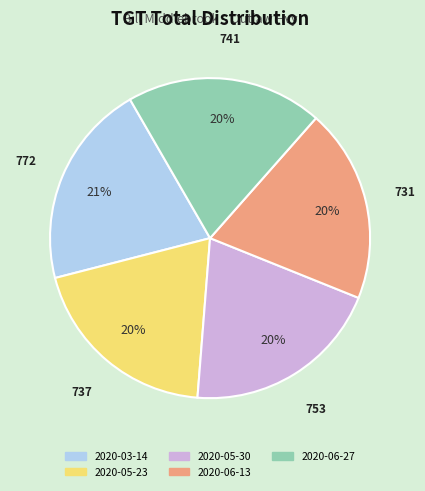

Count the number of slices in the pie.

5